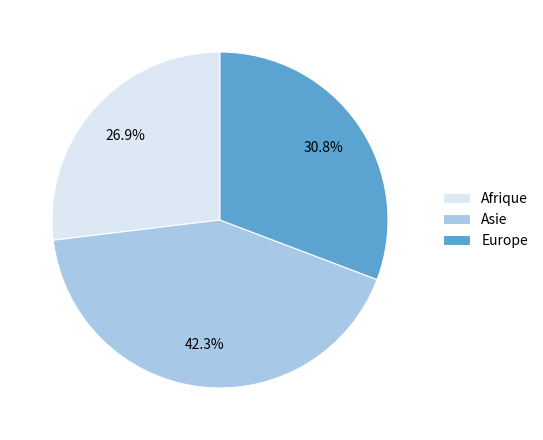

Rank the categories by value from lowest to highest.

Afrique, Europe, Asie